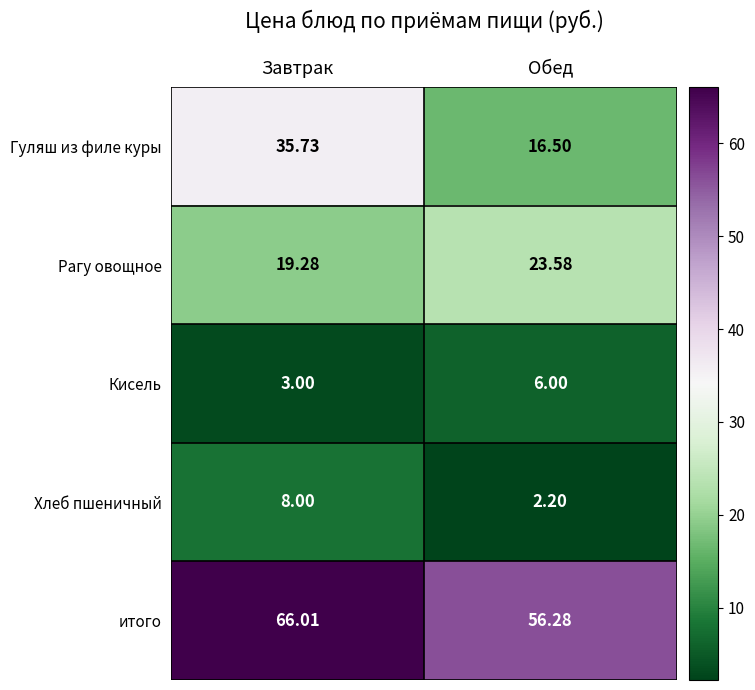

What is the greatest value displayed?

66.0